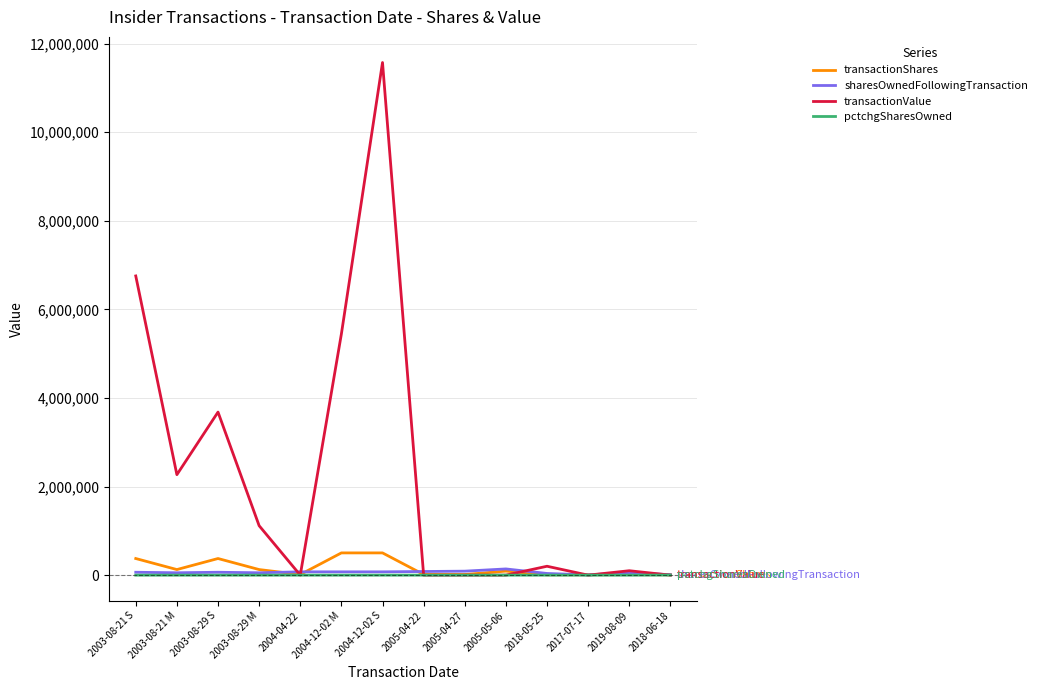

What is the difference between the sharesOwnedFollowingTransaction values at 2004-12-02 S and 2005-05-06?

65789